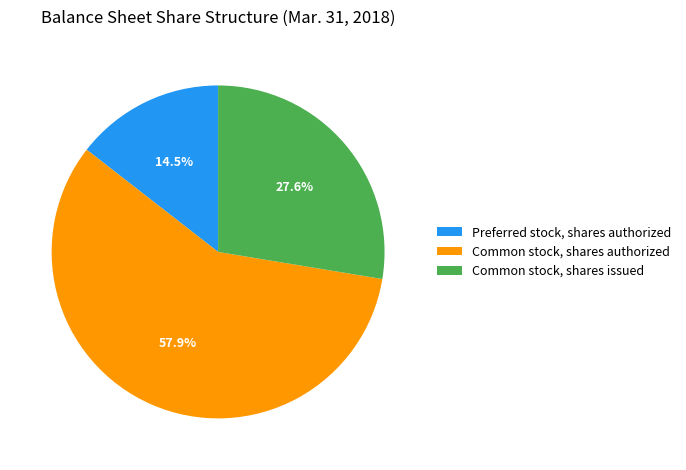

To the nearest percent, what is the average slice percentage?

33%